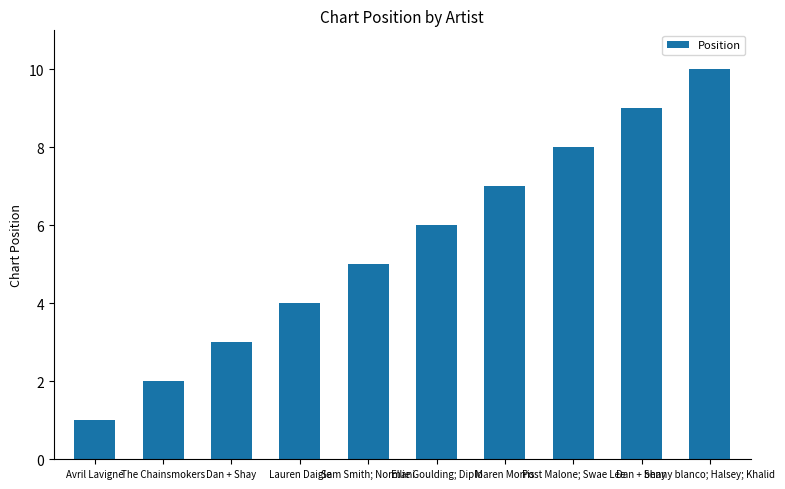

Count the values in the range 3 to 8.

6